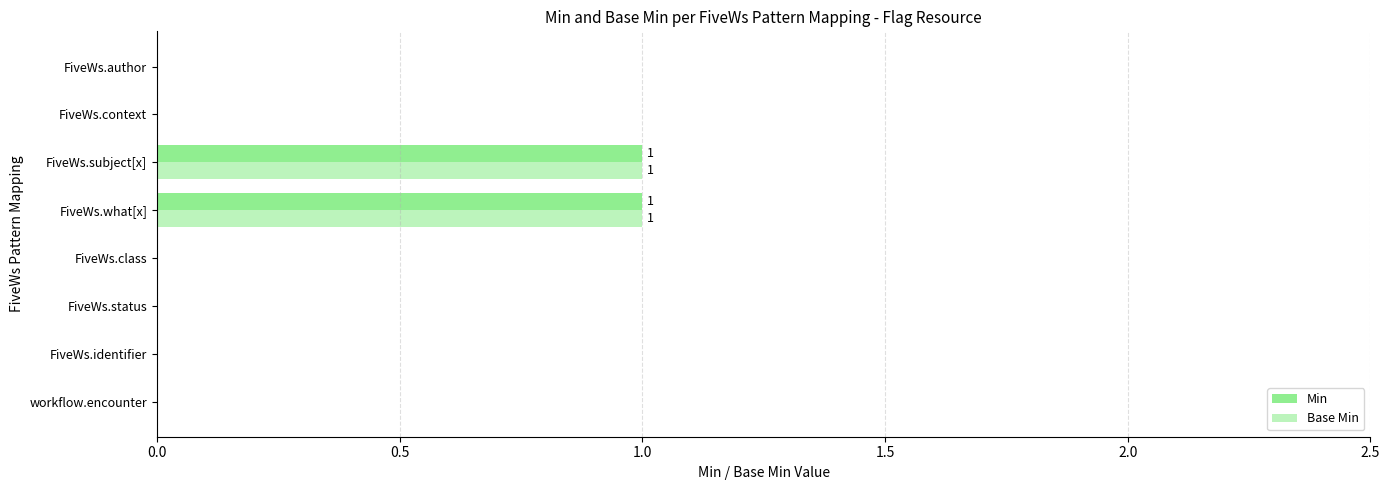

Count the number of categories in the chart.

8